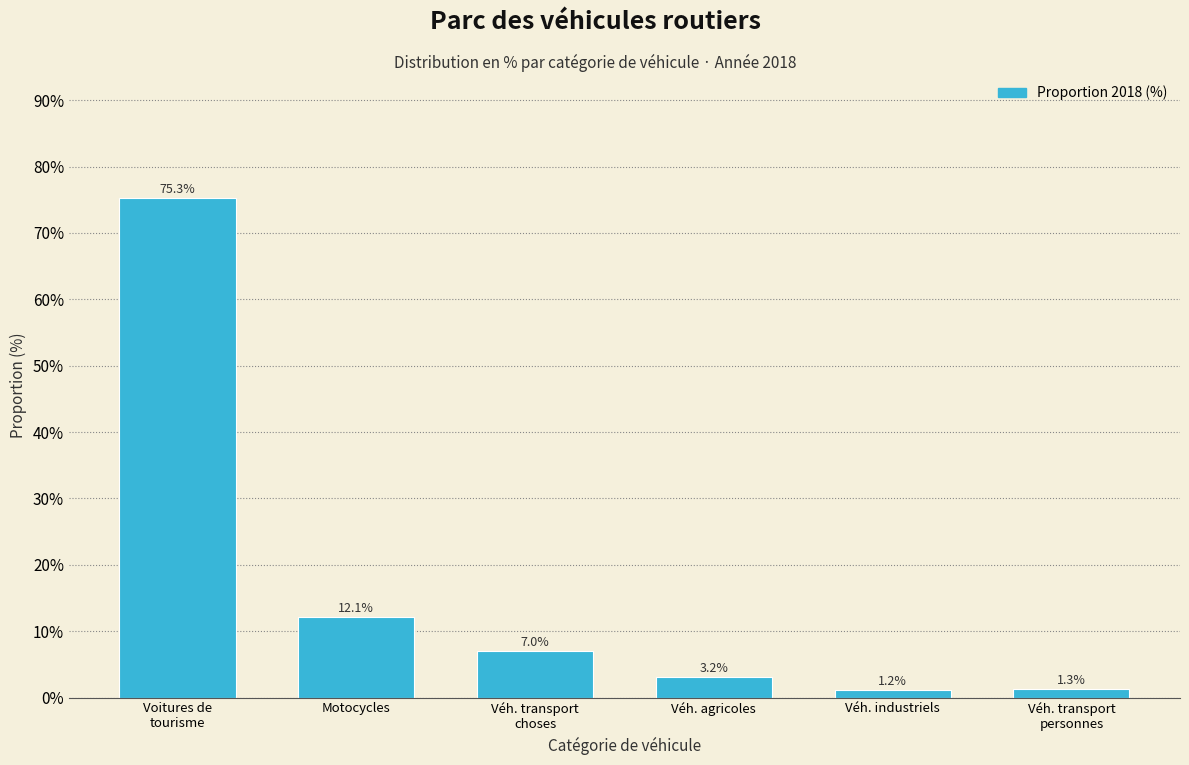

Reading right to left, extract all data points from this chart.

1.3	1.2	3.2	7.0	12.1	75.3